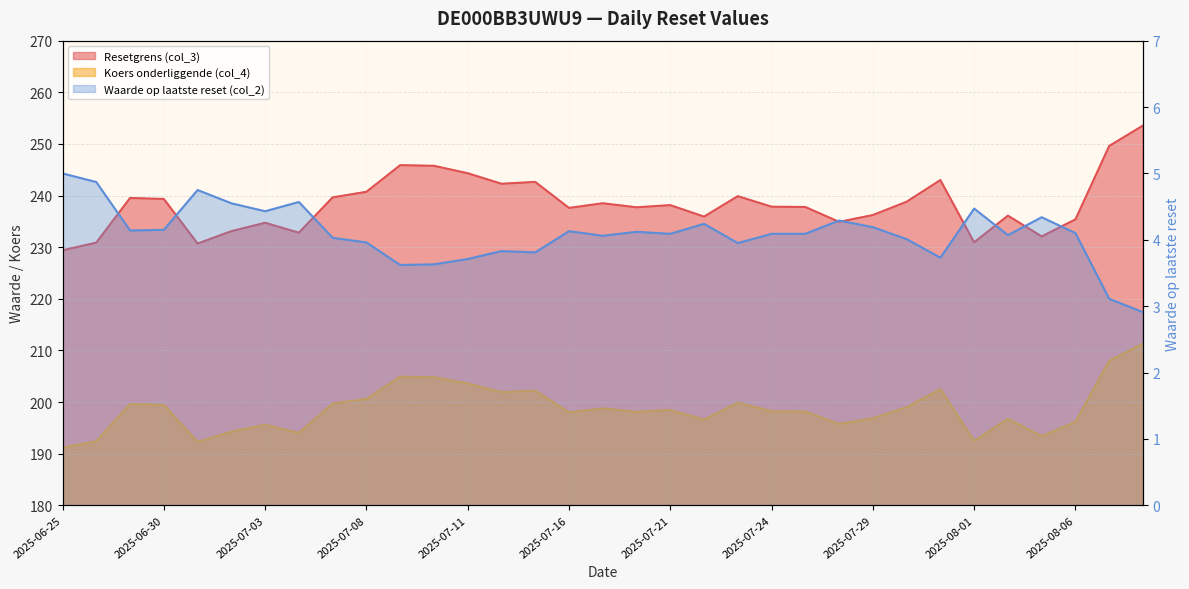

Where is Resetgrens (col_3) nearest to the value 241?

2025-07-08